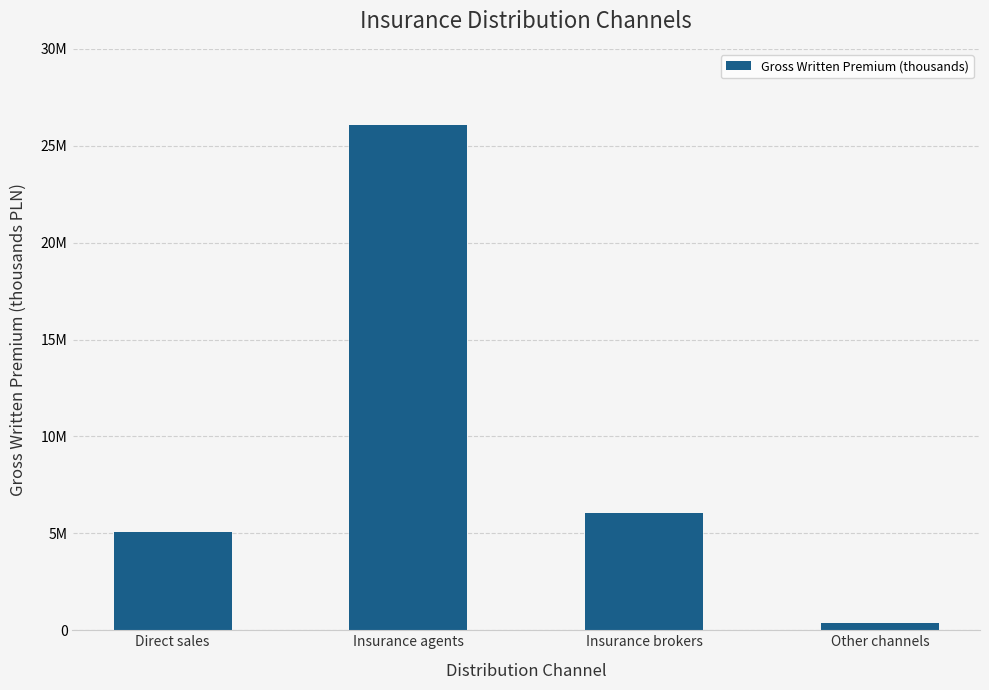

At which label does the data first exceed 6065719?

Insurance agents